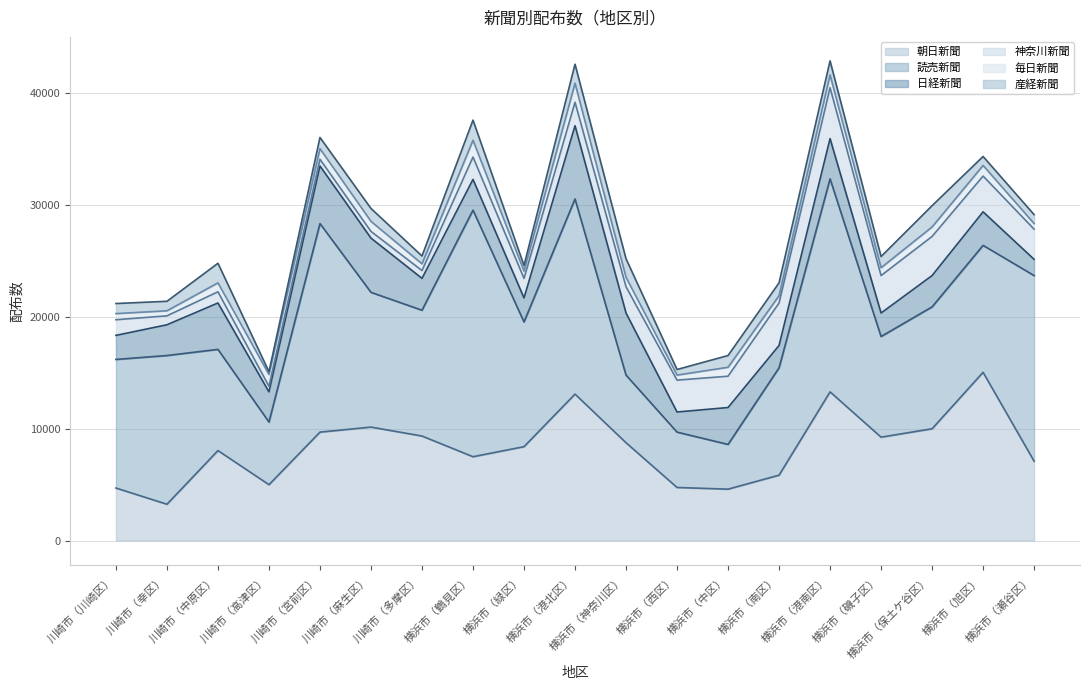

What is the difference between the highest and lowest values at 川崎市（多摩区）?

10650